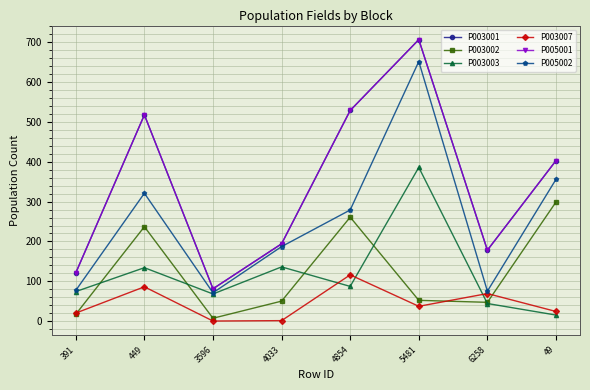

What is the difference between the second highest and second lowest values in the P003001 series?

408